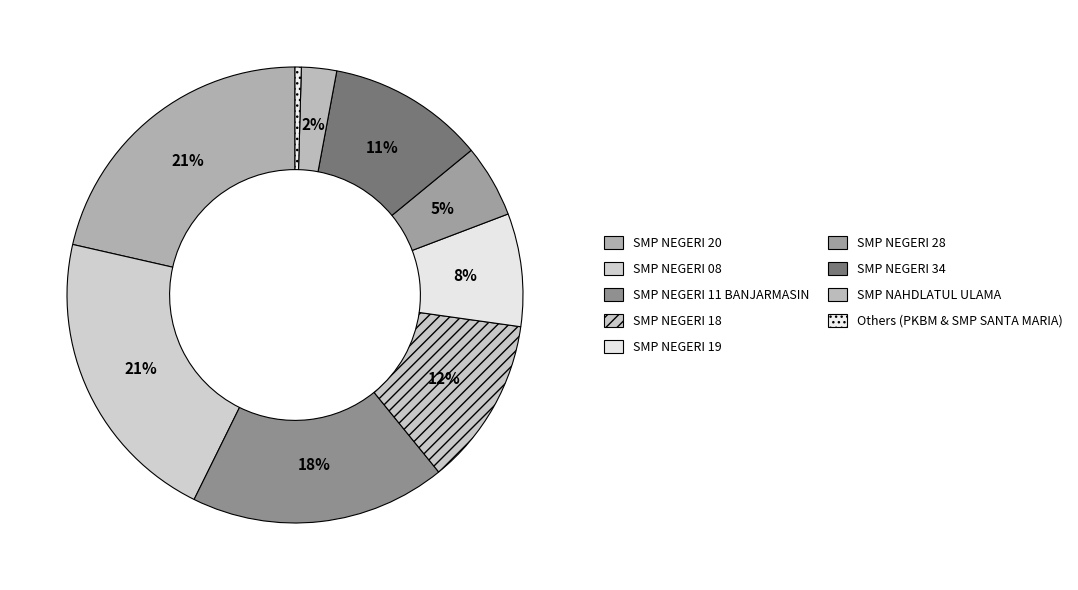

Is there any slice that represents more than half of the pie?

No